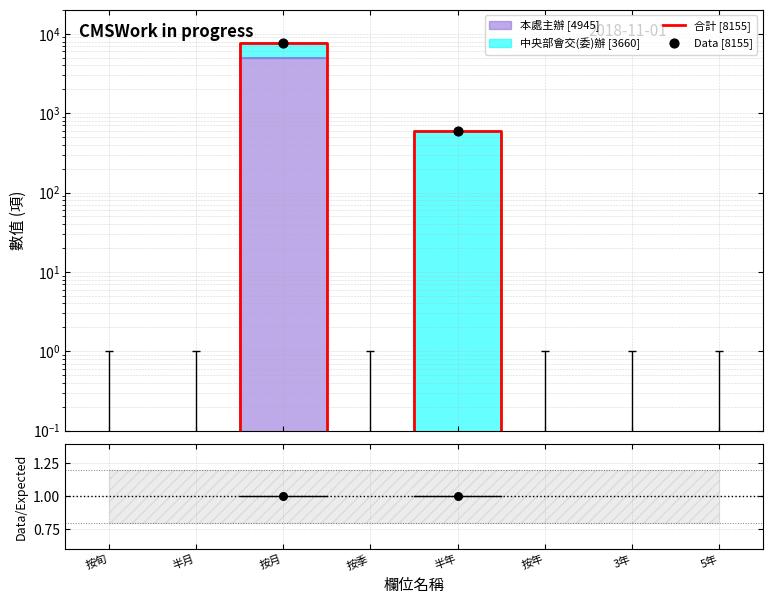

Which series contains the highest Y value?

合計 [8155]